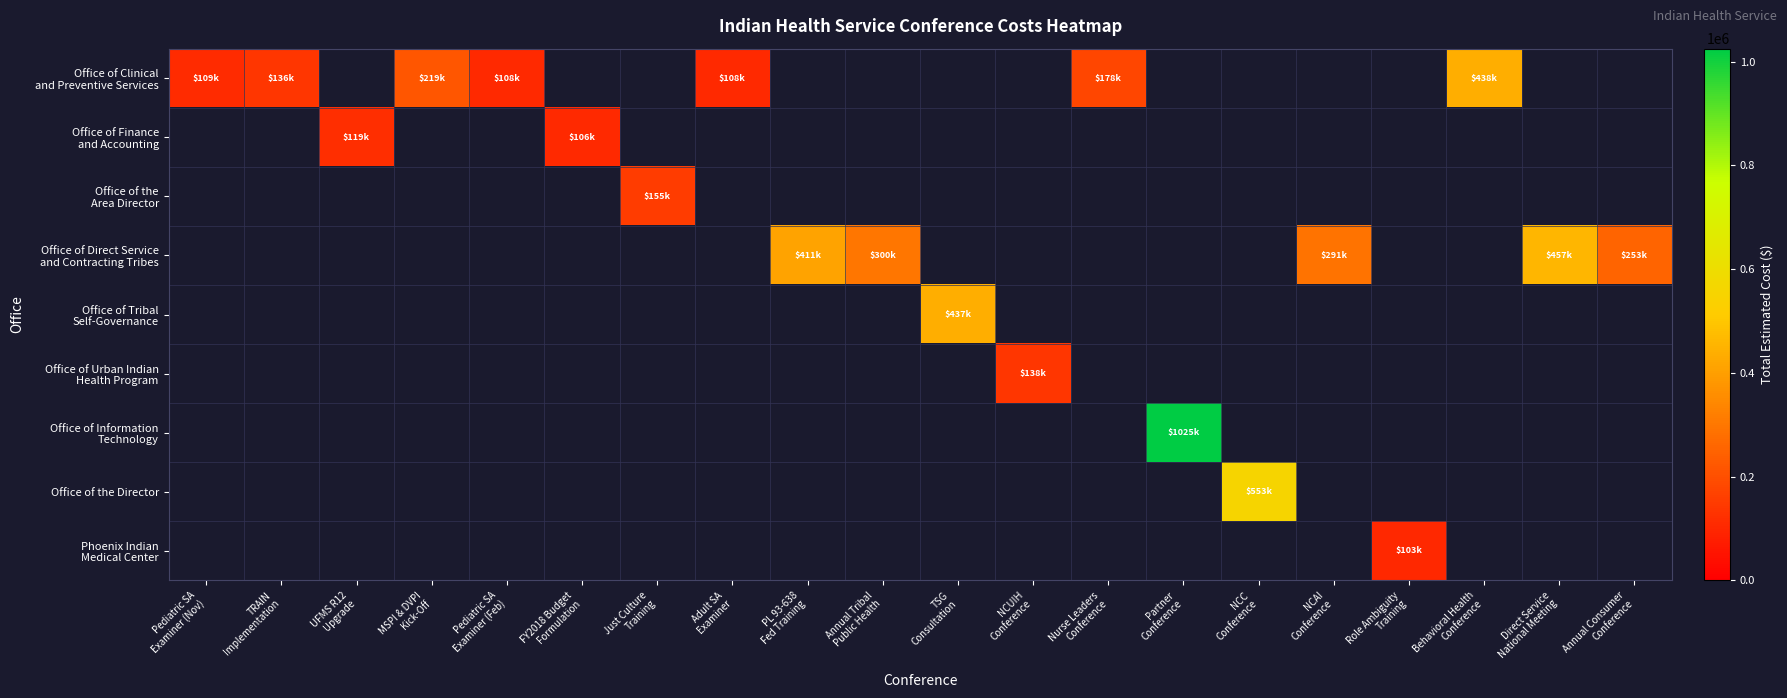

Which series has the largest range (max minus min)?

Office of Clinical and Preventive Services